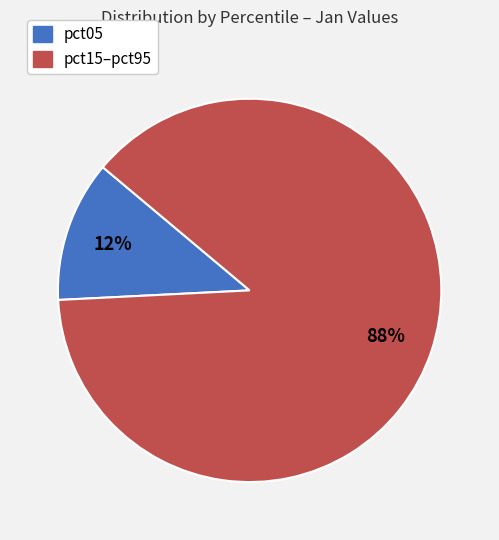

To the nearest percent, what is the average slice percentage?

50%